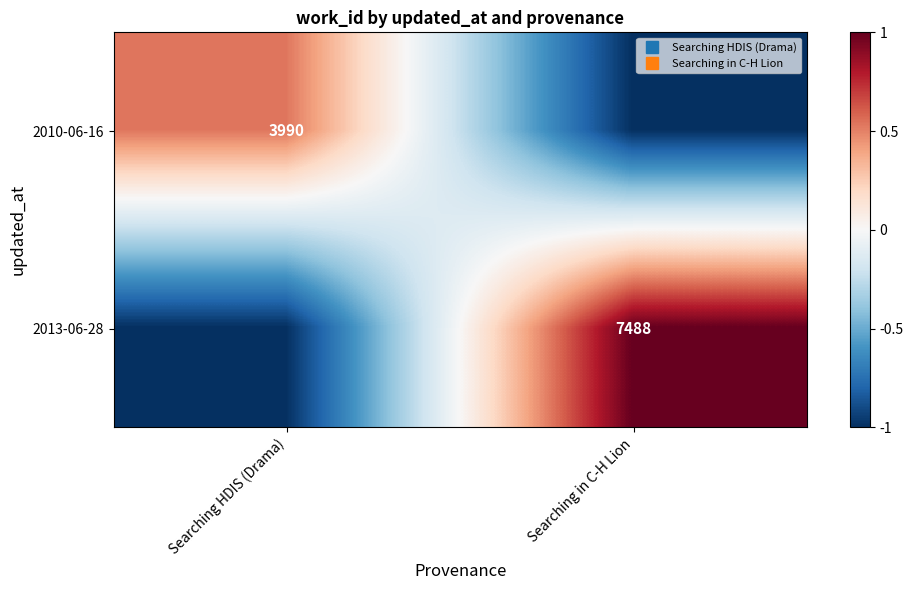

True or false: 2013-06-28 has a value of 1.0 at Searching in C-H Lion.

True